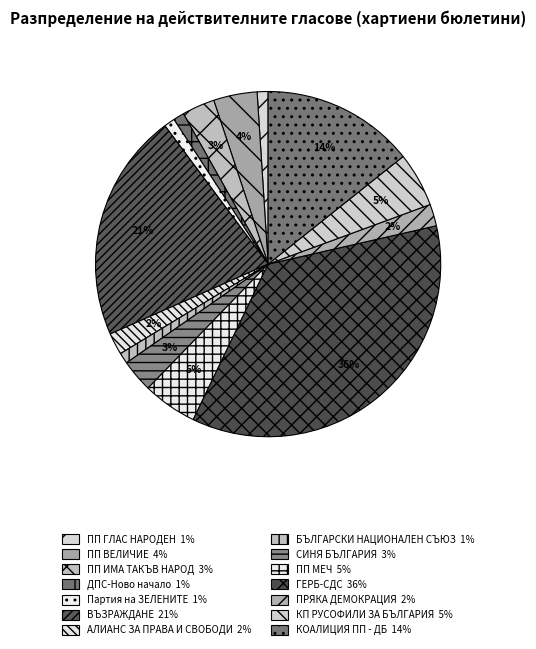

How many slices are in this pie chart?

14